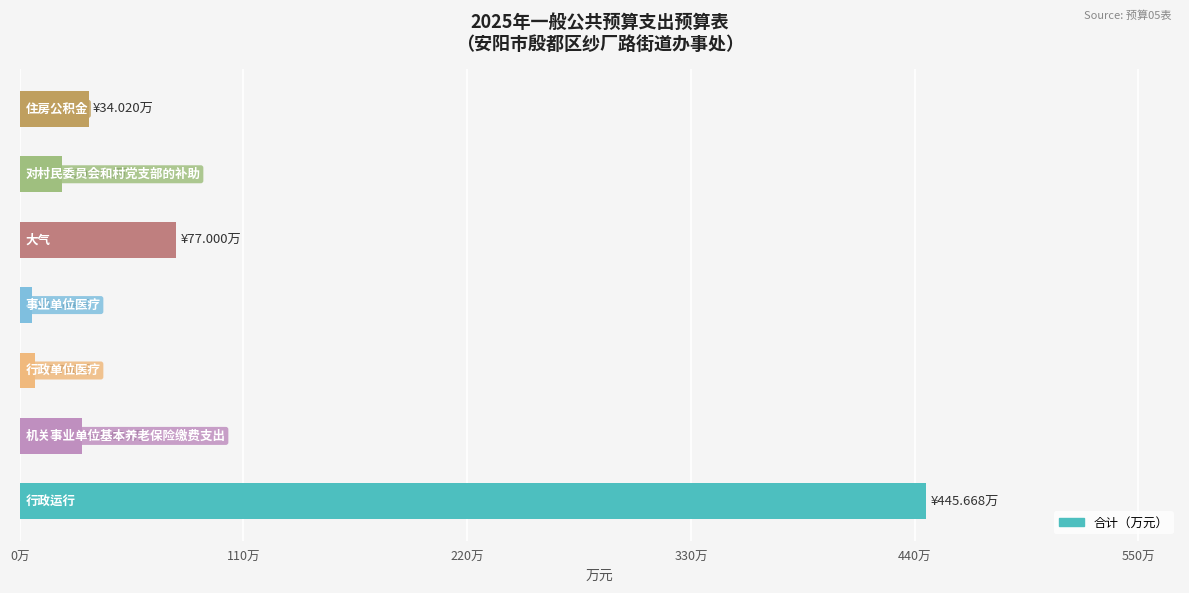

What is the difference between the maximum and minimum values?

439.4